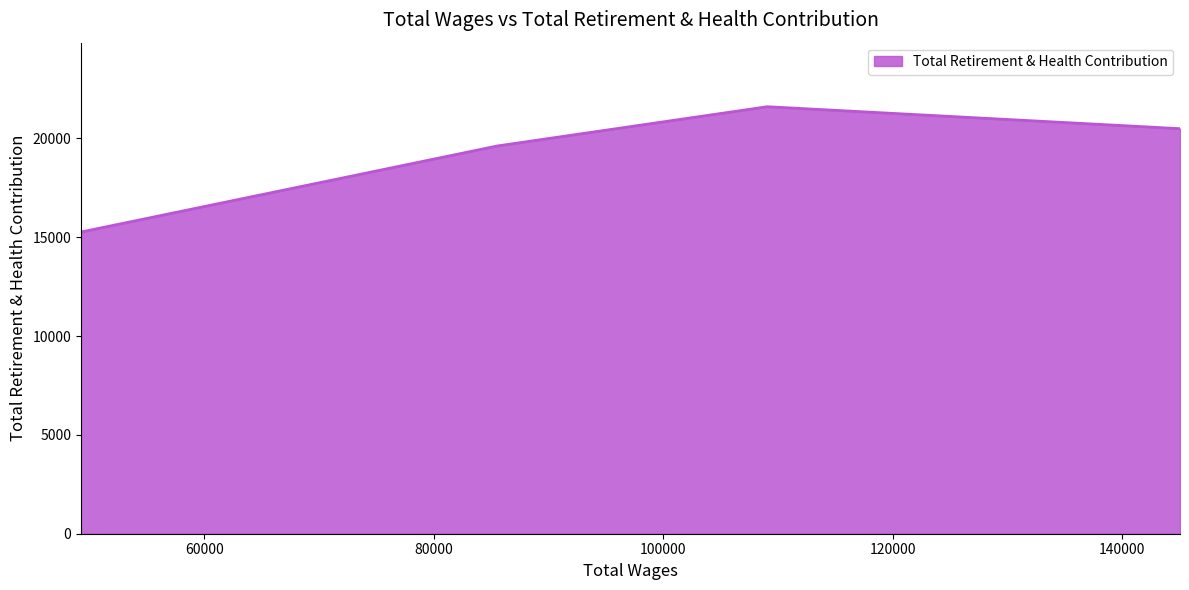

What is the change in value from 145045.0 to 49238.0?

-5228